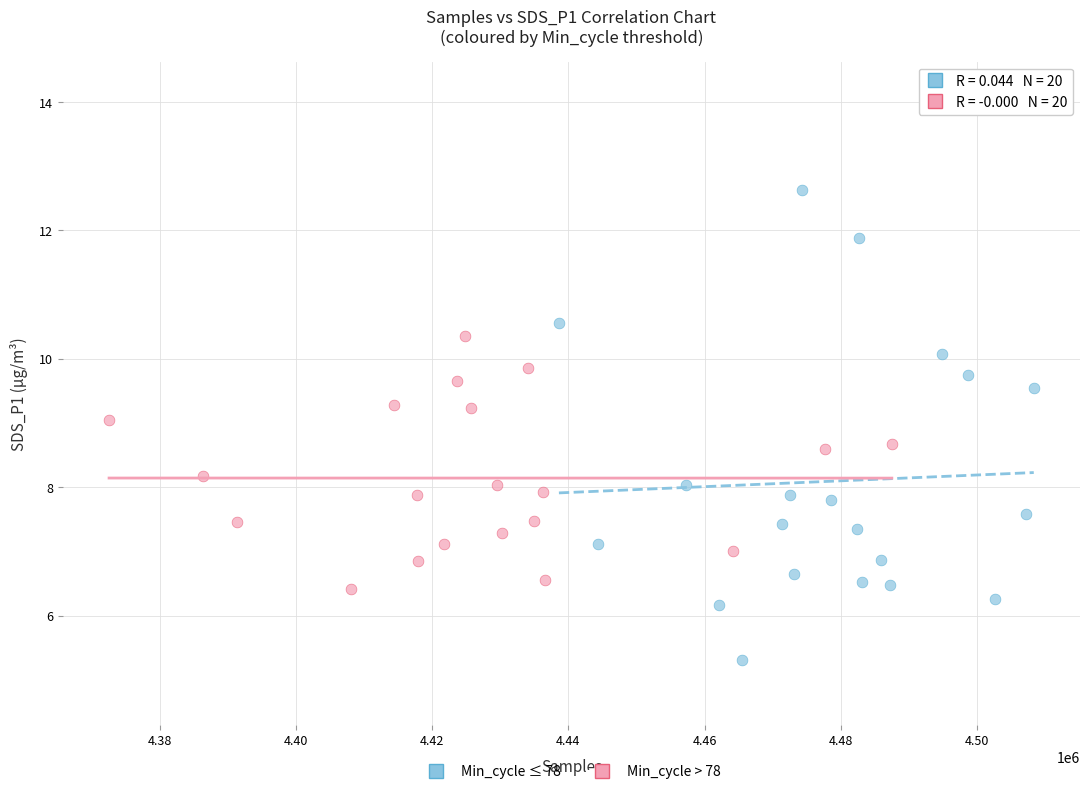

Which series contains the highest Y value?

Min_cycle ≤ 78